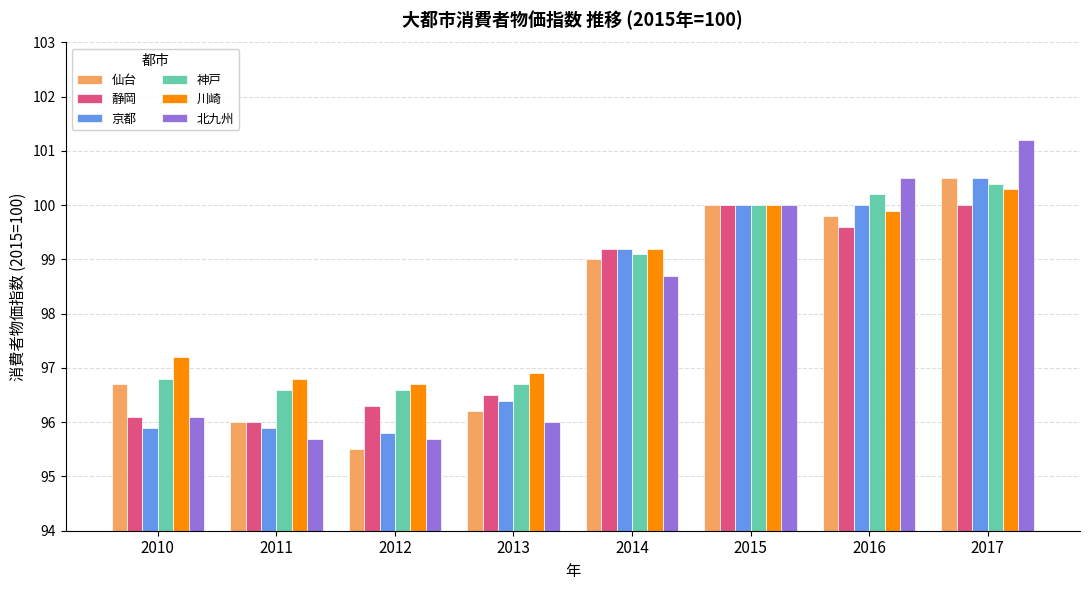

What is the value of the 仙台 bar at the 6th from the left?

100.0